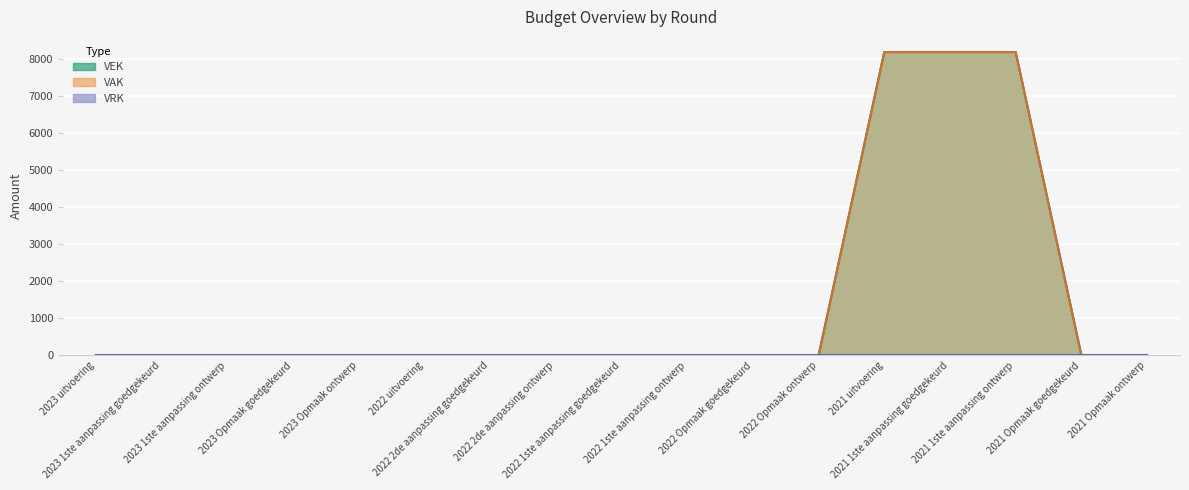

True or false: VEK and VAK intersect in this chart.

False